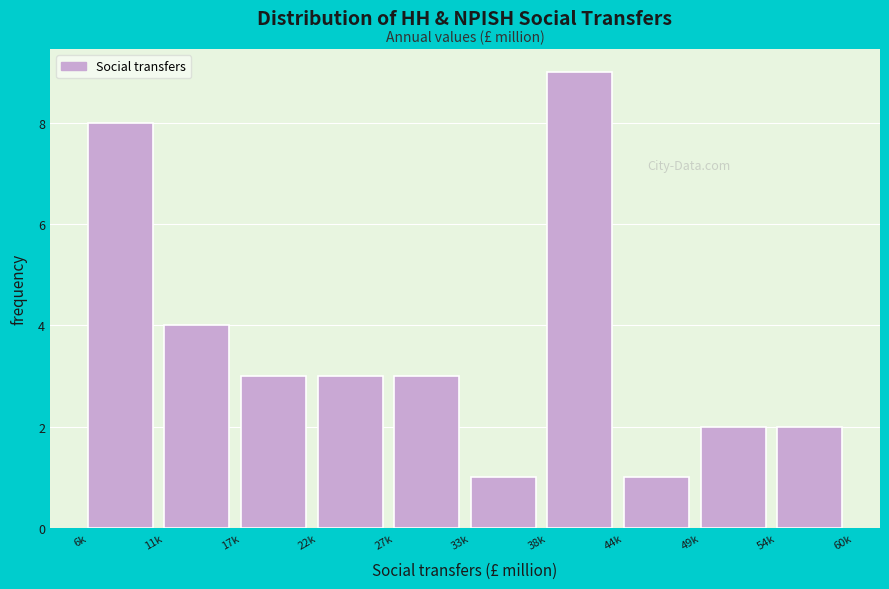

Reading right to left, transcribe all the data shown in this chart.

2	2	1	9	1	3	3	3	4	8